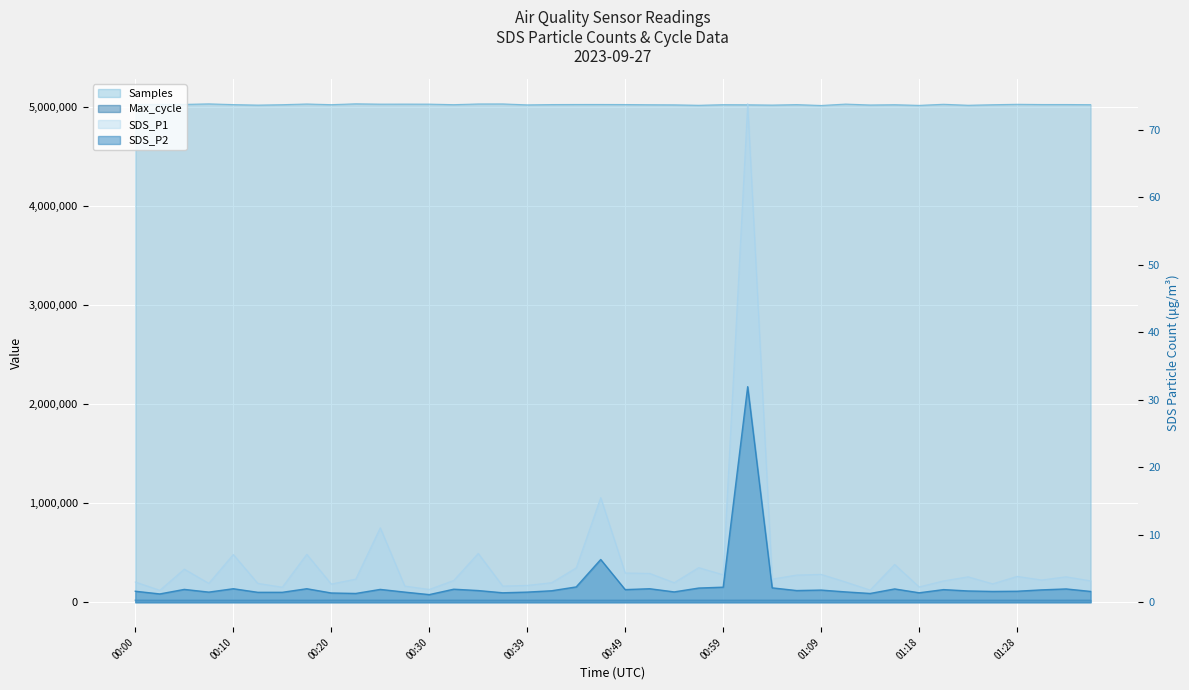

At which category does the chart reach its minimum across all series?

00:30